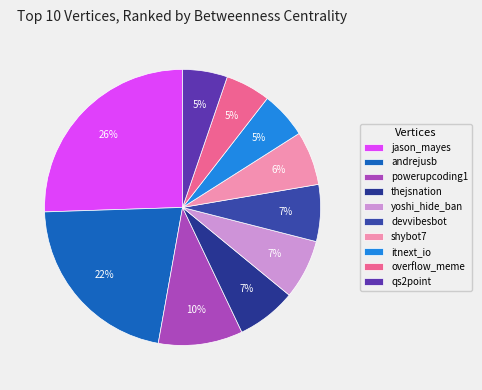

Approximately how many times larger is the value at devvibesbot compared to powerupcoding1?

0.7